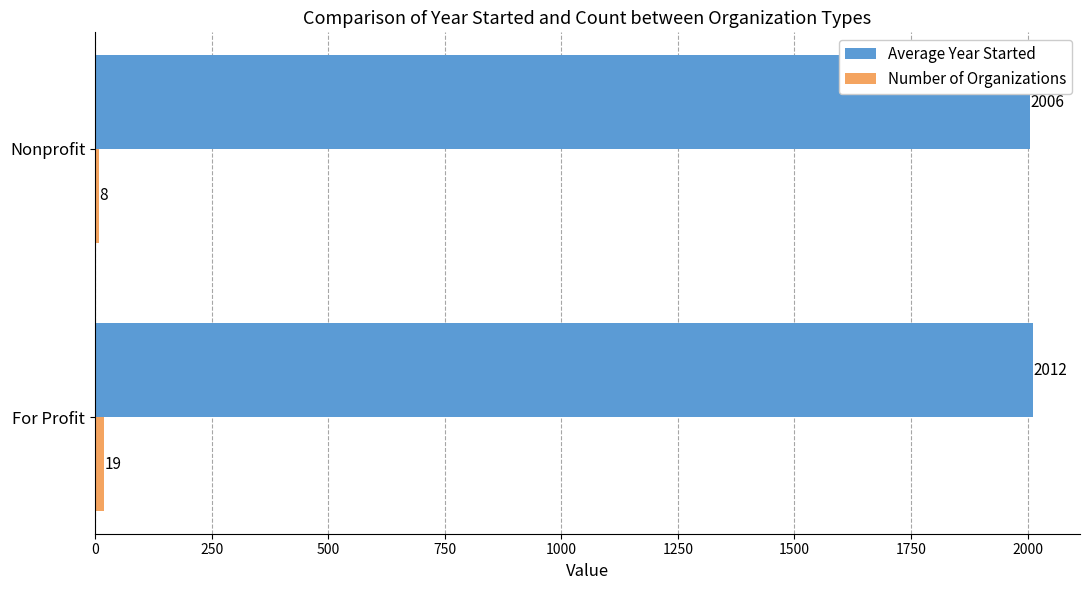

List the labels in order of Average Year Started value, smallest first.

Nonprofit, For Profit